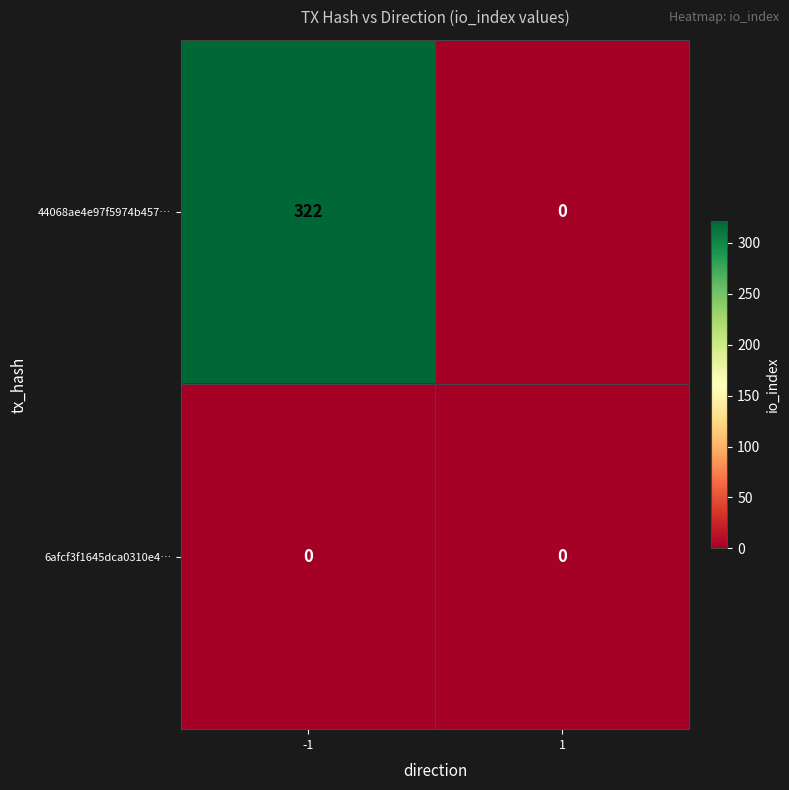

How many series are shown in this chart?

2